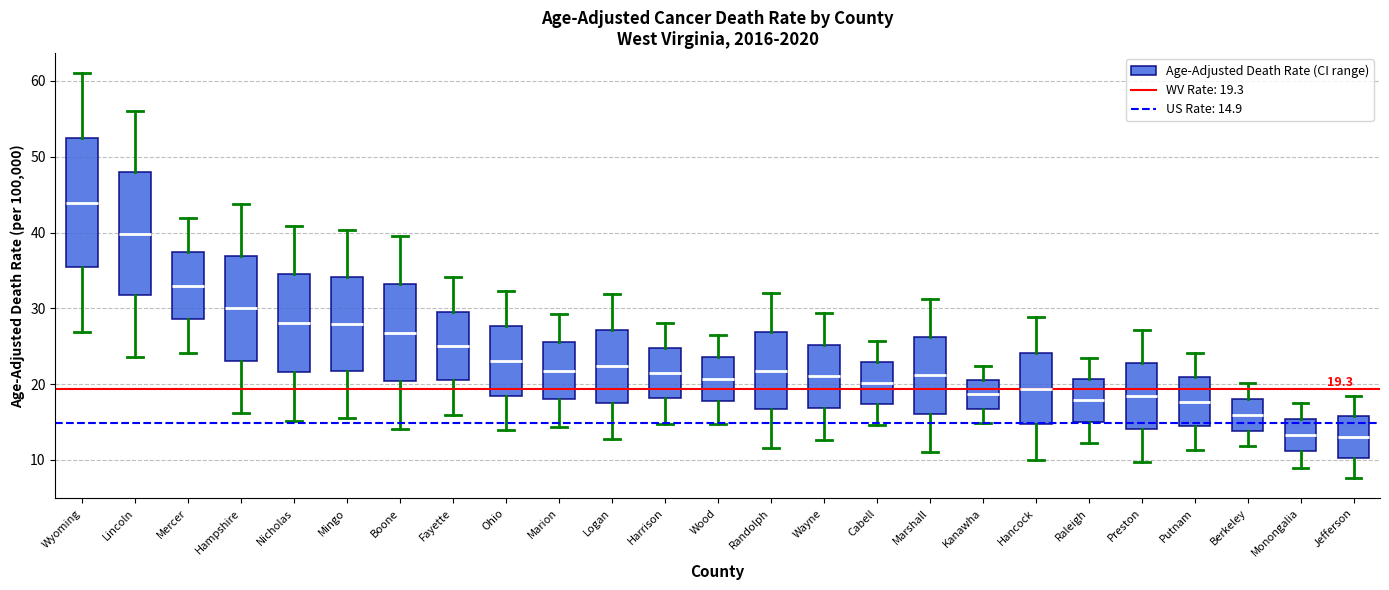

Which box has the highest median line?

Wyoming